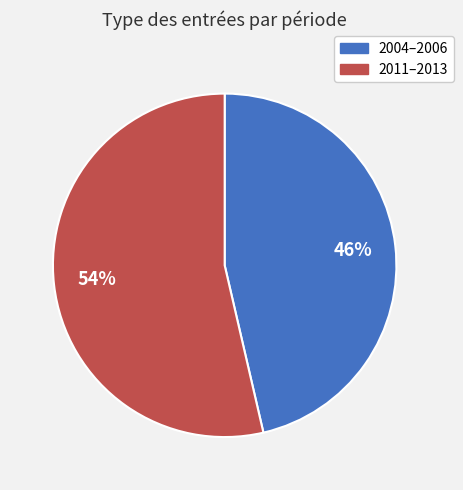

To the nearest percent, what is the average slice percentage?

50%